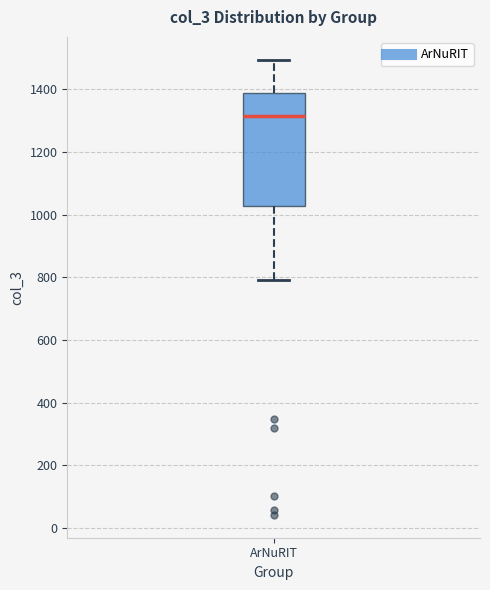

Transcribe this box plot: give where the median line is, the range the box spans, and where the two whiskers end, as read against the y-axis. The values are not printed on the chart, so give them approximately, as read against the axis.

median 1320, box 1020 to 1380, whiskers 800 to 1500